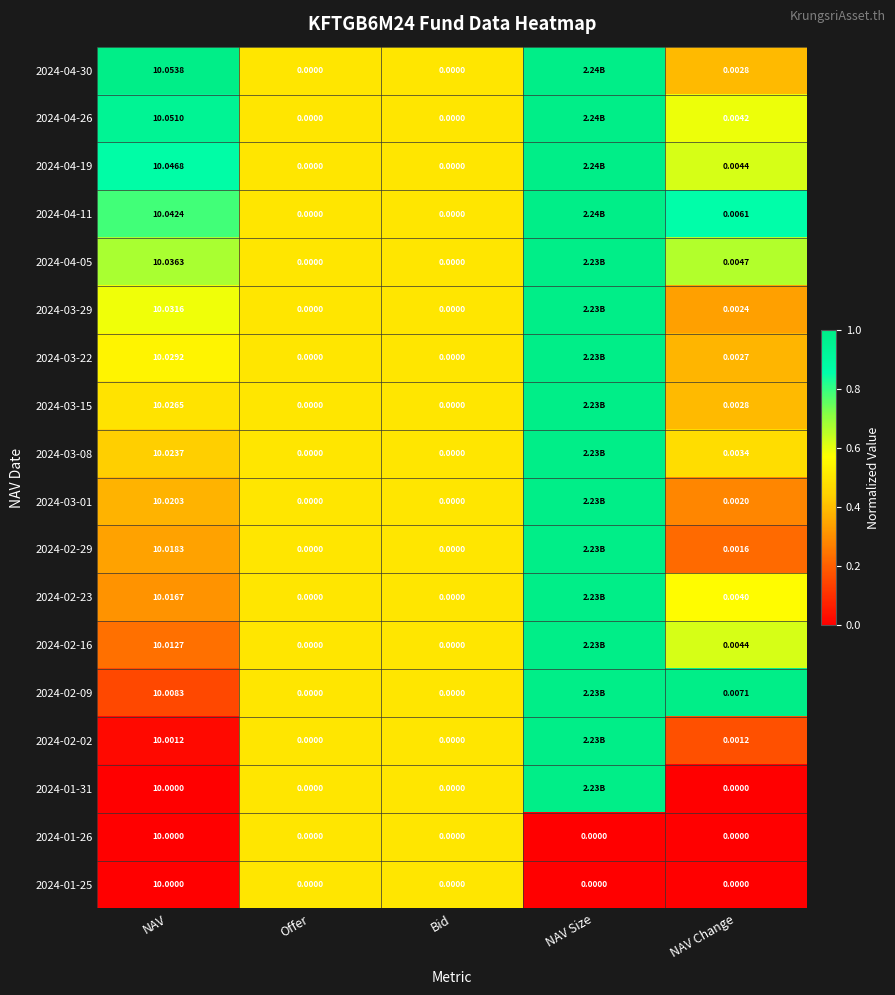

Is the value of 2024-03-08 at Bid greater than the value of 2024-02-09 at NAV Change?

No